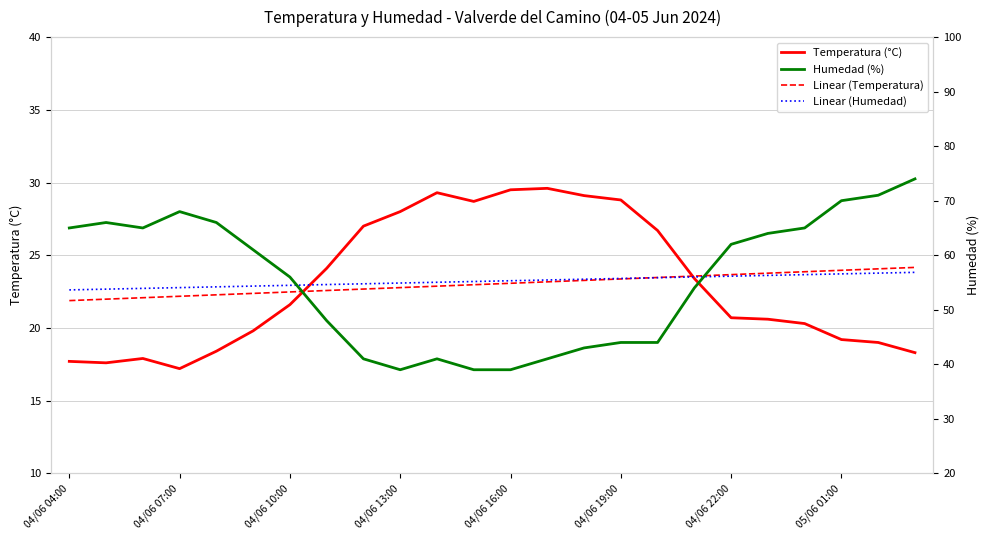

At which category does the chart reach its peak across all series?

23